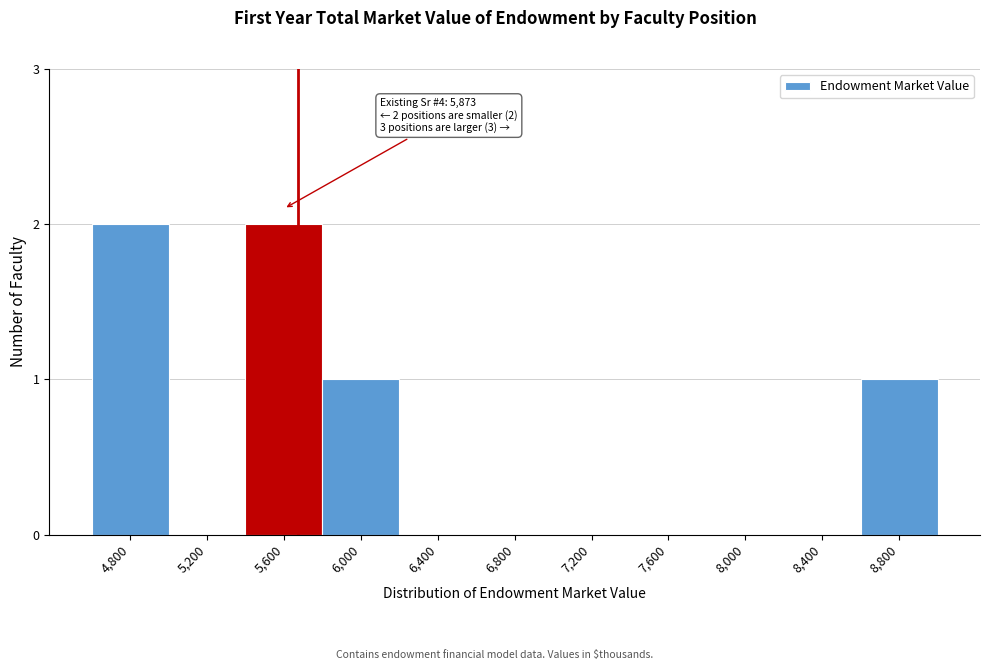

Reading left to right, transcribe all the data shown in this chart.

4,800=2	5,200=0	5,600=2	6,000=1	6,400=0	6,800=0	7,200=0	7,600=0	8,000=0	8,400=0	8,800=1